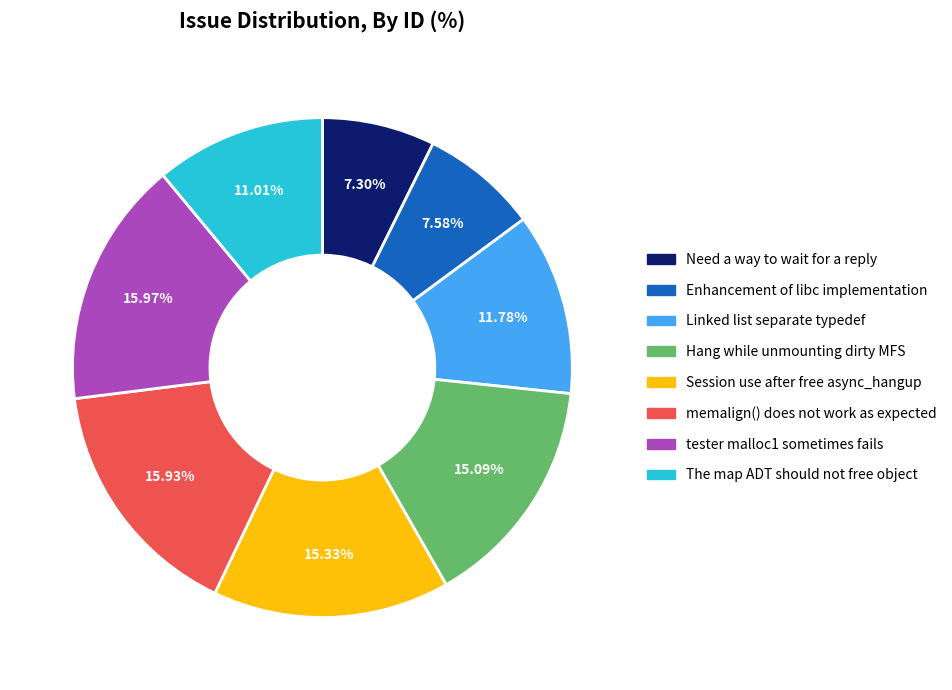

How many segments does this pie chart have?

8